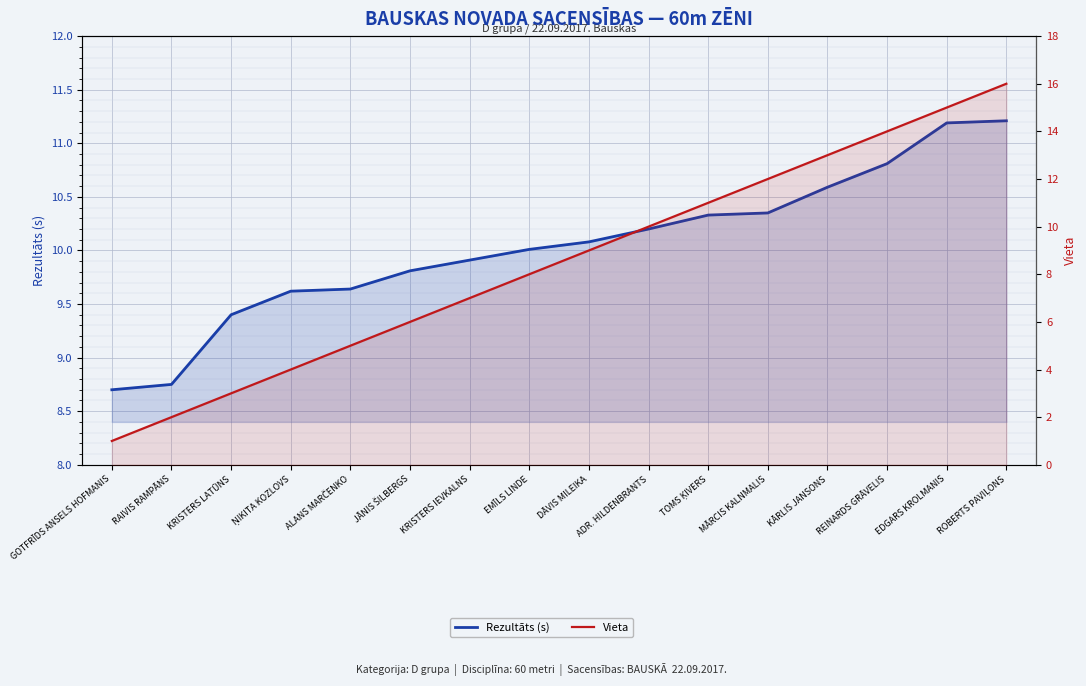

True or false: Rezultāts (s) and Vieta intersect in this chart.

True